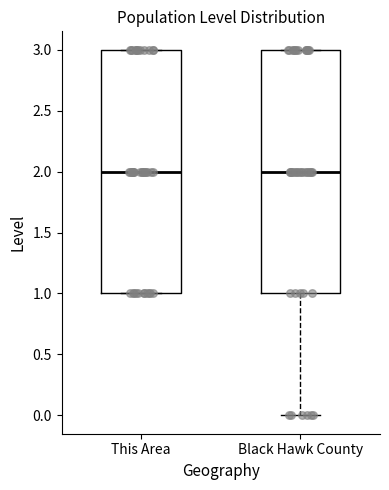

Reading left to right, transcribe this box plot: for each box, give where its median line is, the range the box spans, and where its two whiskers end, as read against the y-axis. The values are not printed on the chart, so give them approximately, as read against the axis.

This Area: median 2, box 1 to 3, whiskers 1 to 3
Black Hawk County: median 2, box 1 to 3, whiskers 0 to 3